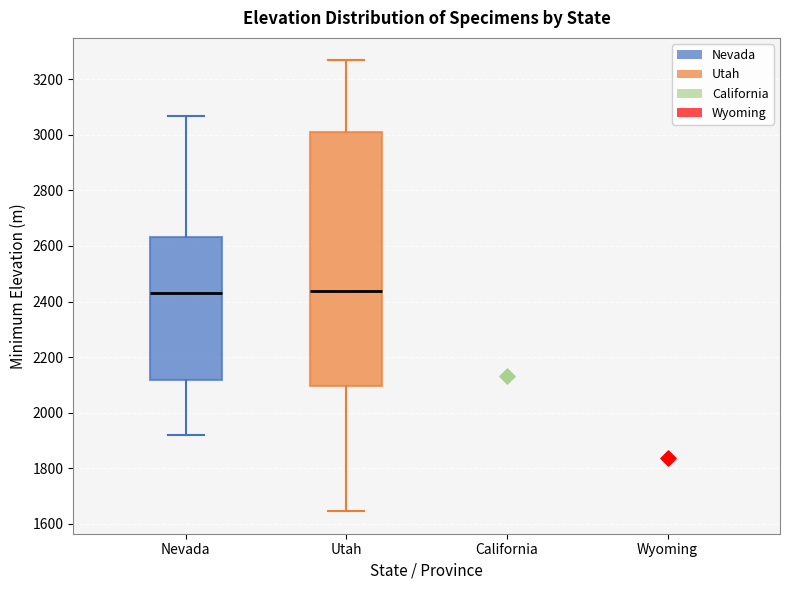

Reading left to right, read every box against the y-axis: the position of its median line, the range the box covers, and the ends of its whiskers. The values are not printed on the chart, so give them approximately, as read against the axis.

Nevada: median 2440, box 2120 to 2640, whiskers 1920 to 3060
Utah: median 2440, box 2100 to 3020, whiskers 1640 to 3260